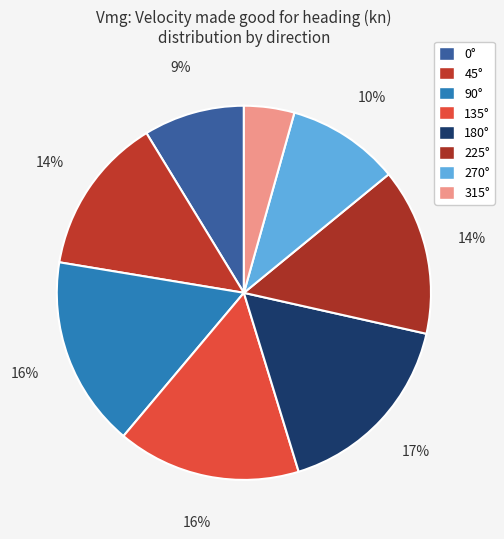

Which has a higher value, 315° or 180°?

180°